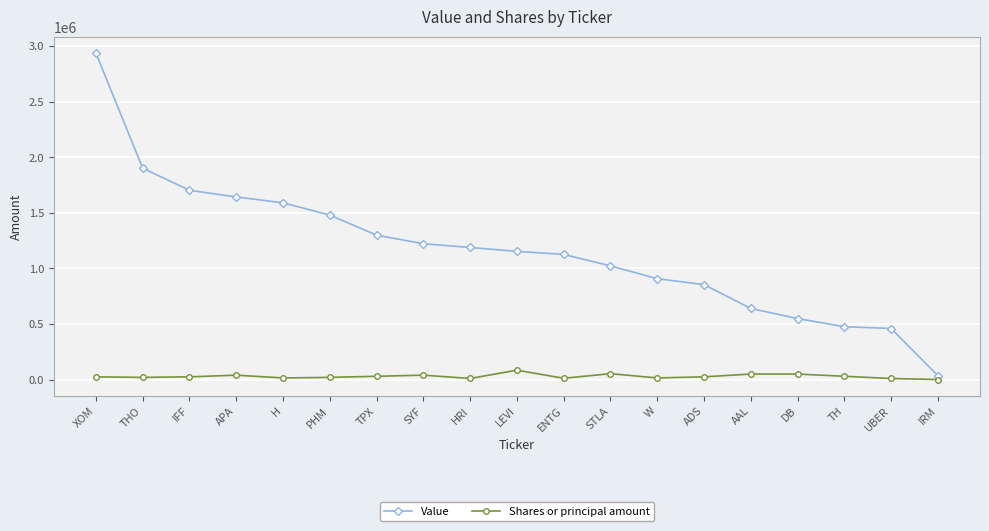

What is the label of the 14th point from the left?

ADS